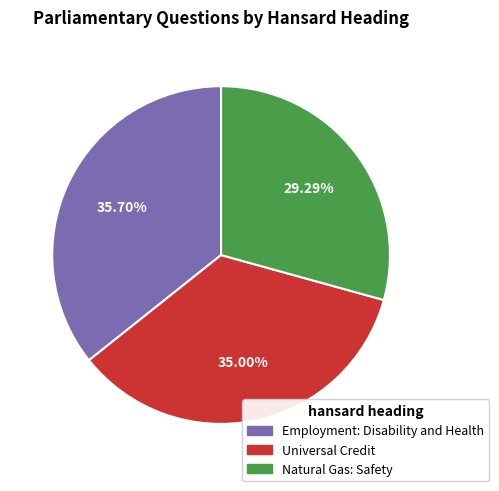

How many slices are in this pie chart?

3